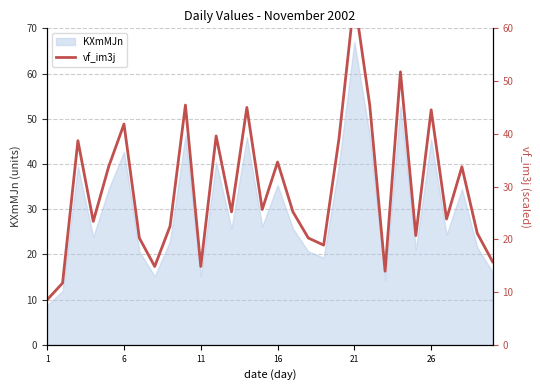

True or false: KXmMJn has a value of 45.4 at 26.

True